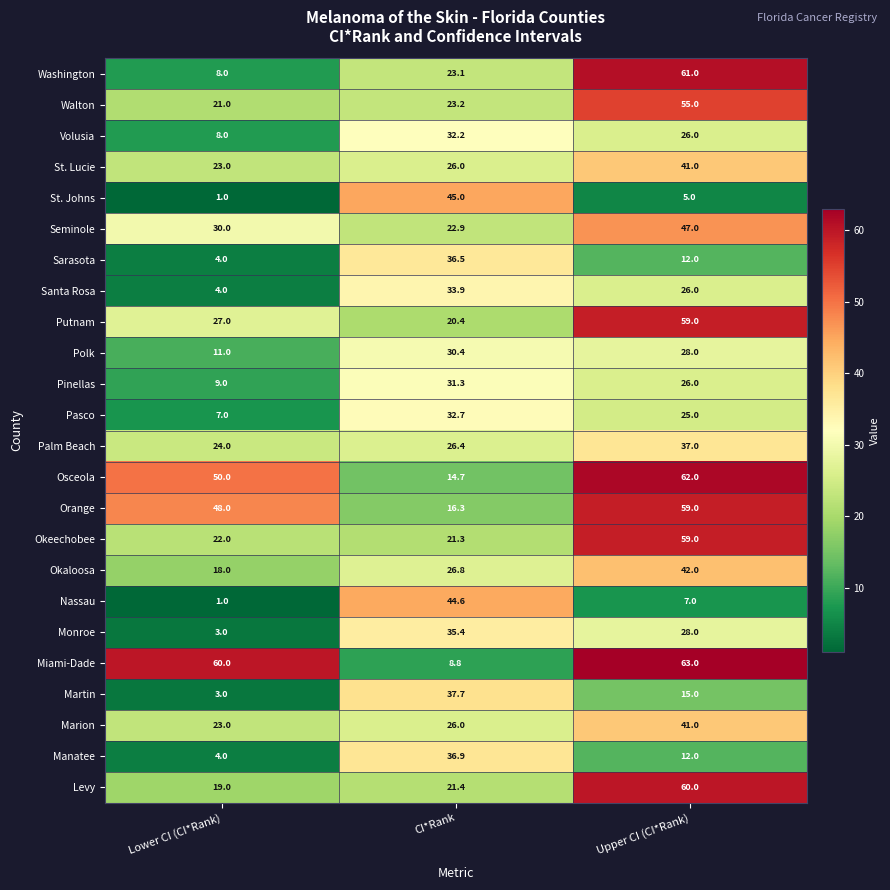

True or false: Santa Rosa has a value of 4.0 at Lower CI (CI*Rank).

True